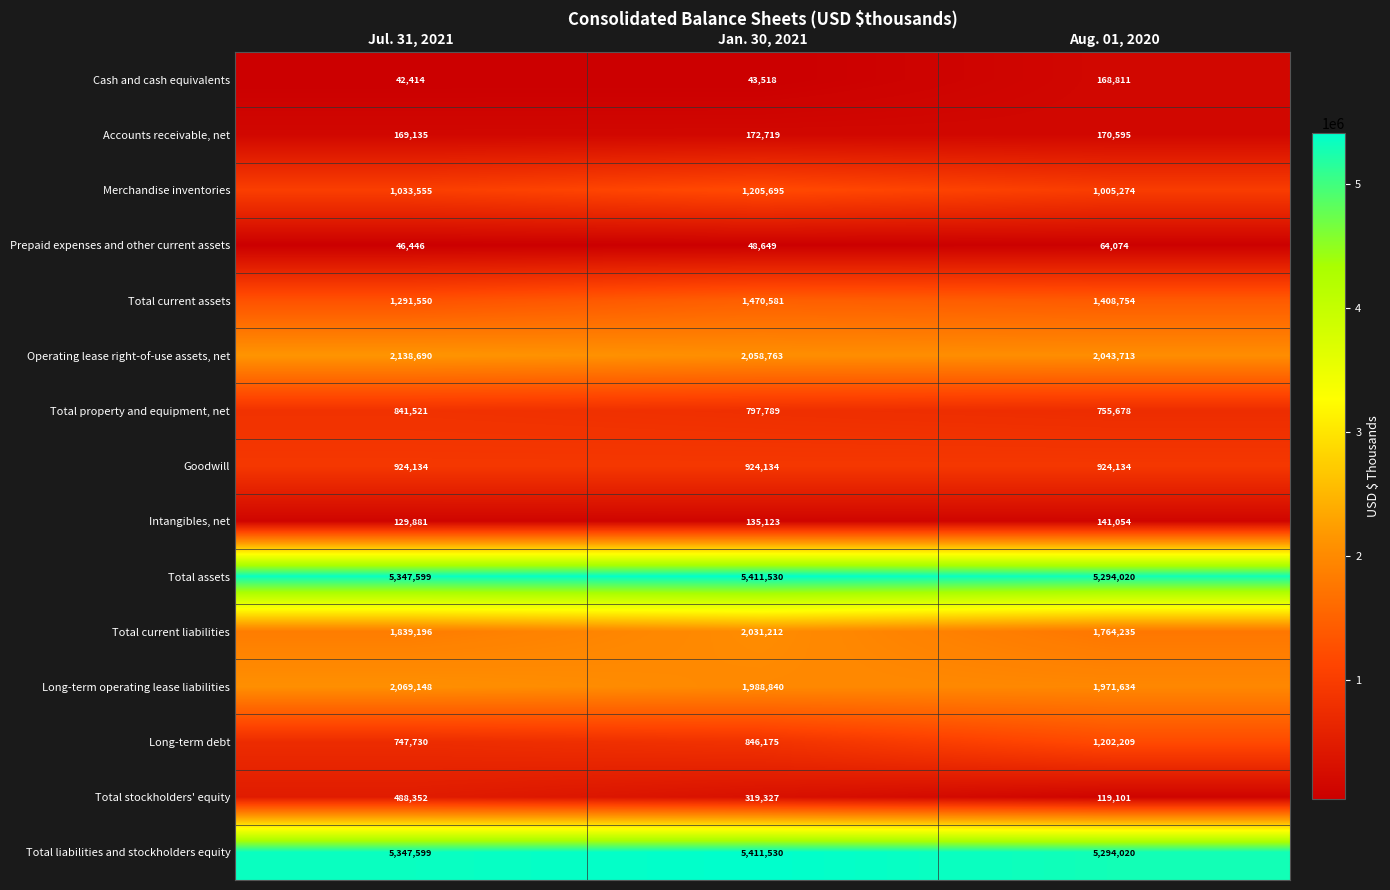

What is the minimum value shown in the chart?

42414